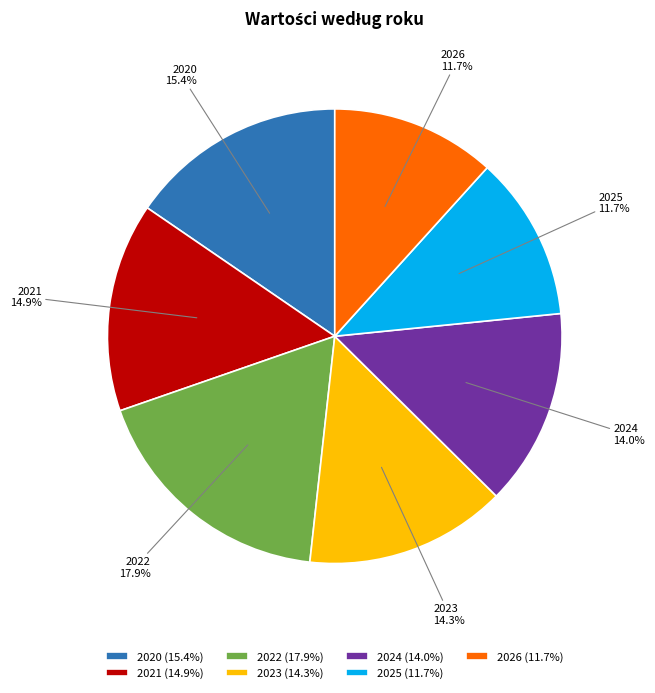

To the nearest percent, what is the difference between the 2024 and 2025 slice percentages?

2%